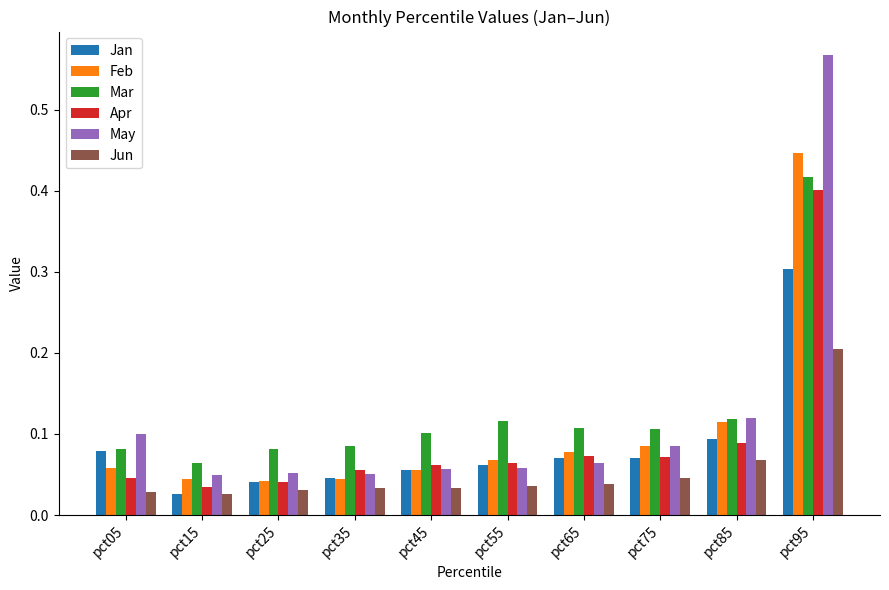

Count the Feb values in the range 0 to 1.

10